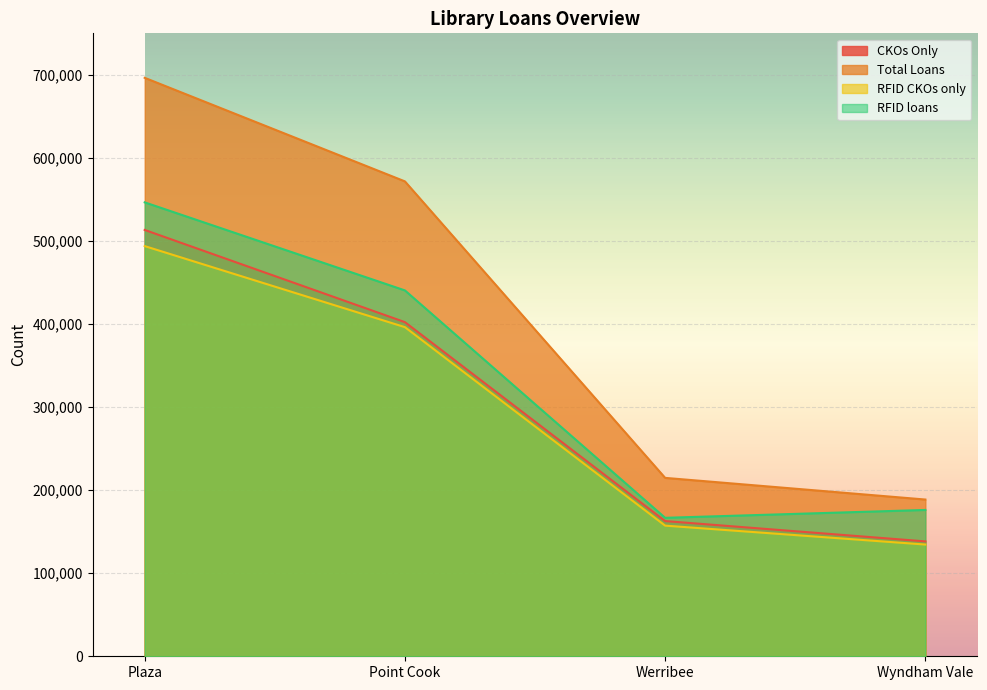

Reading left to right, extract all data points from this chart.

CKOs Only: 513293	402288	162784	138324
Total Loans: 696444	571752	214788	188710
RFID CKOs only: 493841	396266	157293	134521
RFID loans: 546493	440482	166704	176169